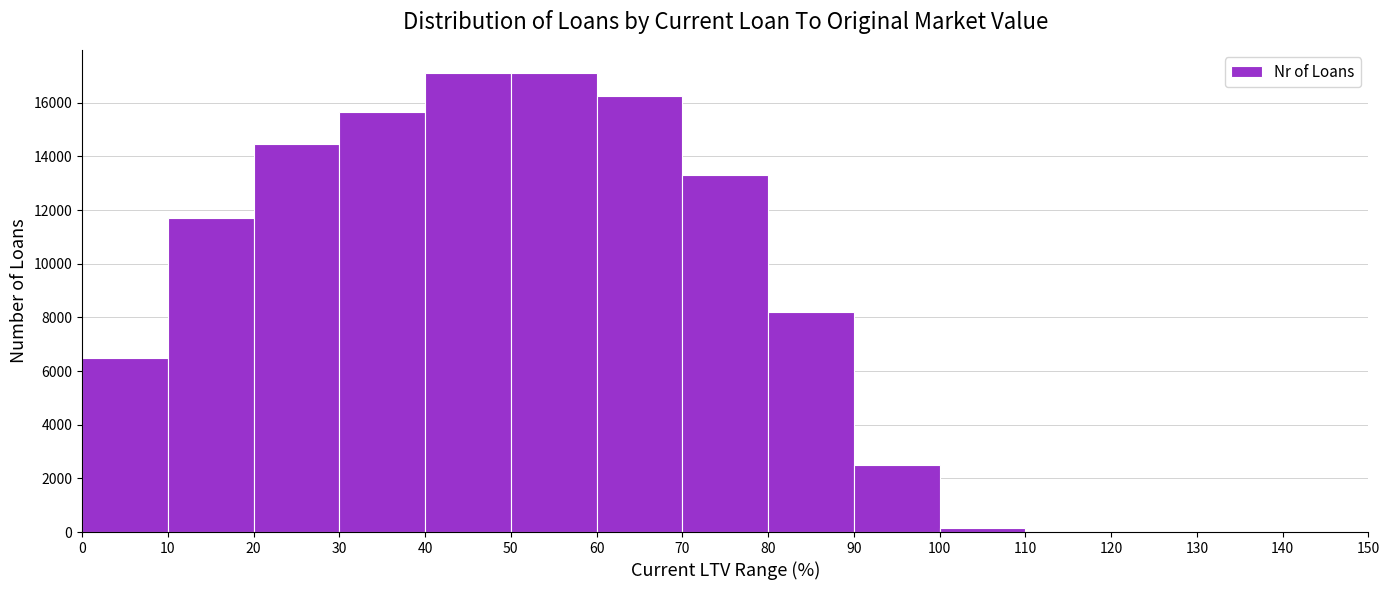

How tall is the bar that spans 20 to 30 on the x-axis? The values are not printed on the chart, so give them approximately, as read against the axis.

14400